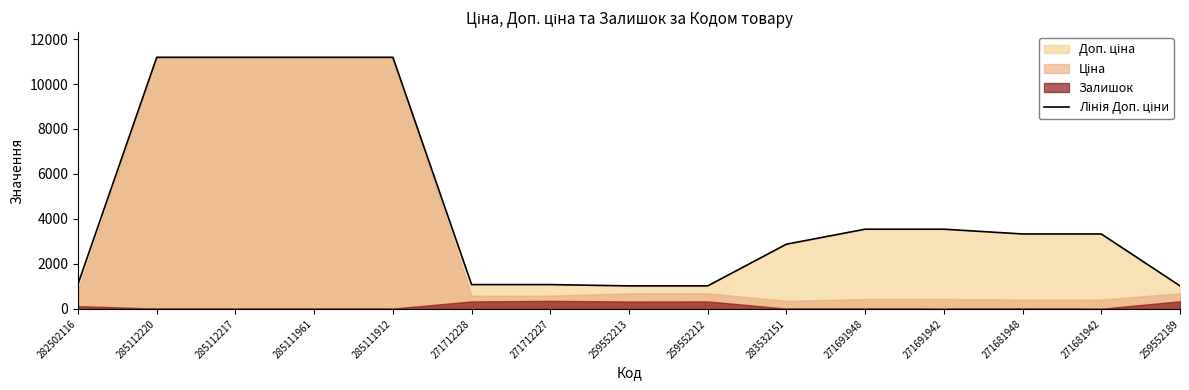

Rank the categories by value from lowest to highest.

259552213, 259552212, 259552189, 271712228, 271712227, 282502116, 283532151, 271681948, 271681942, 271691948, 271691942, 285112220, 285112217, 285111961, 285111912